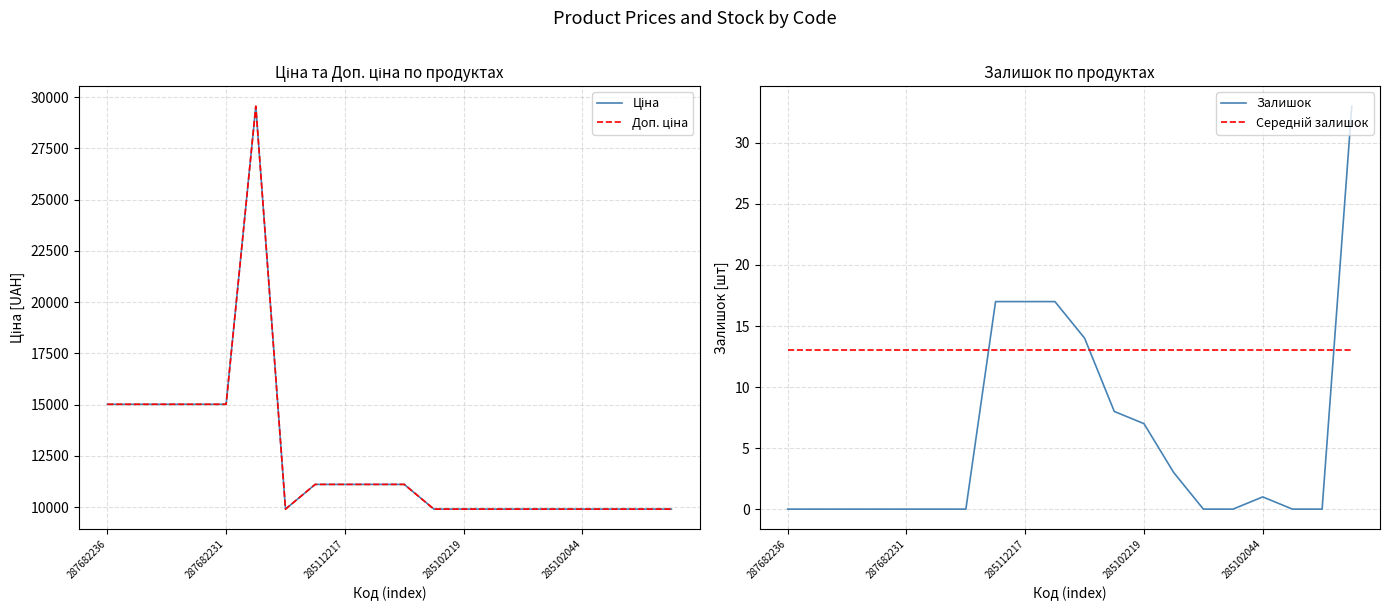

What are all the series names shown in the legend?

Ціна, Доп. ціна, Залишок, Середній залишок